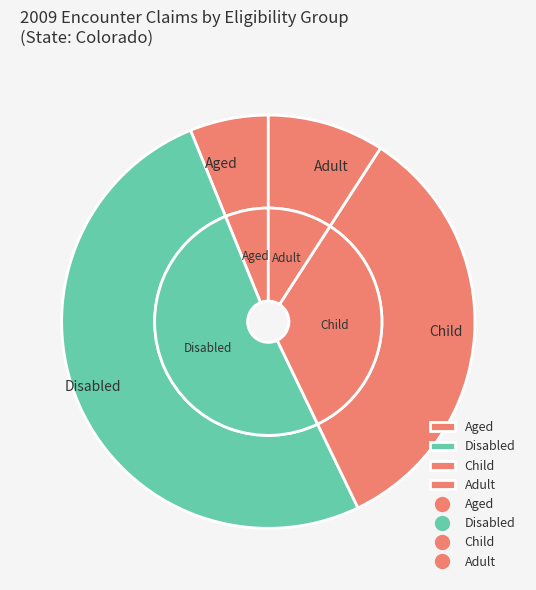

Do Child and Disabled together represent more than half of the pie?

Yes